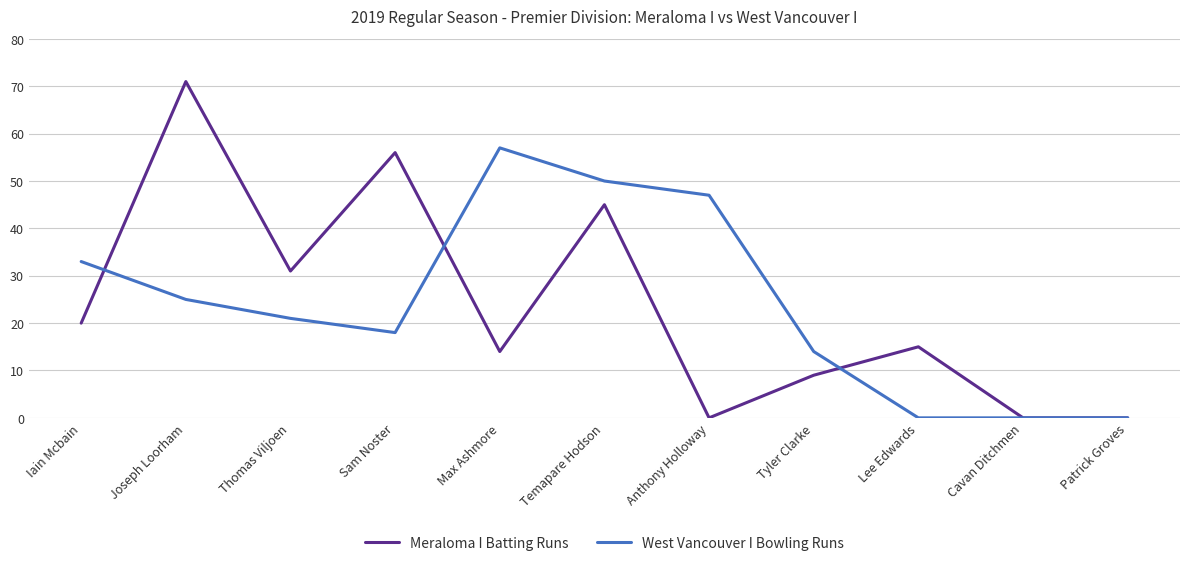

How many lines are shown in the chart?

2